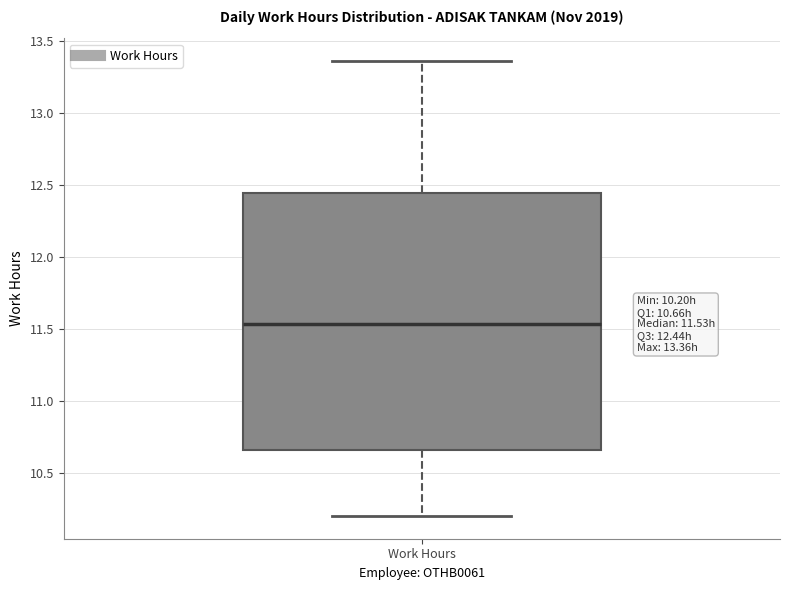

Read this box plot against the y-axis: the position of the median line, the range covered by the box, and the ends of both whiskers. The values are not printed on the chart, so give them approximately, as read against the axis.

median 11.55, box 10.65 to 12.45, whiskers 10.20 to 13.35